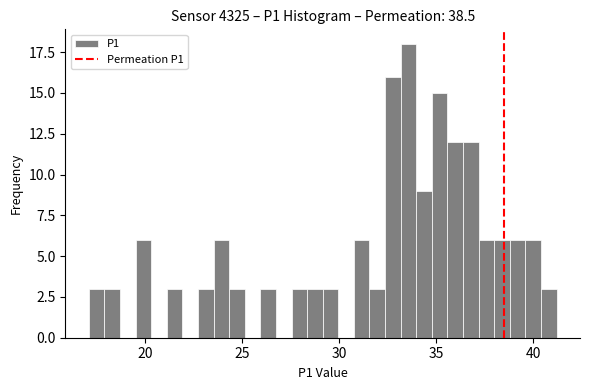

Around what value on the x-axis is the tallest bar? Give the approximate position of its centre, as read against the axis.

33.5